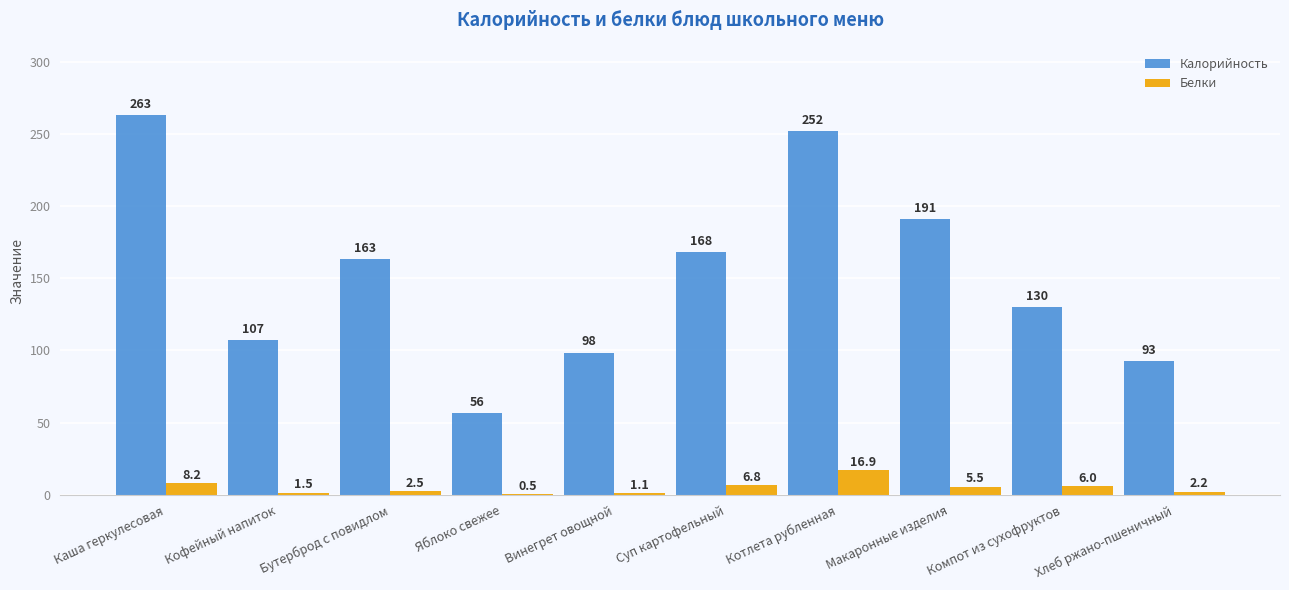

How many distinct data groups are displayed?

2